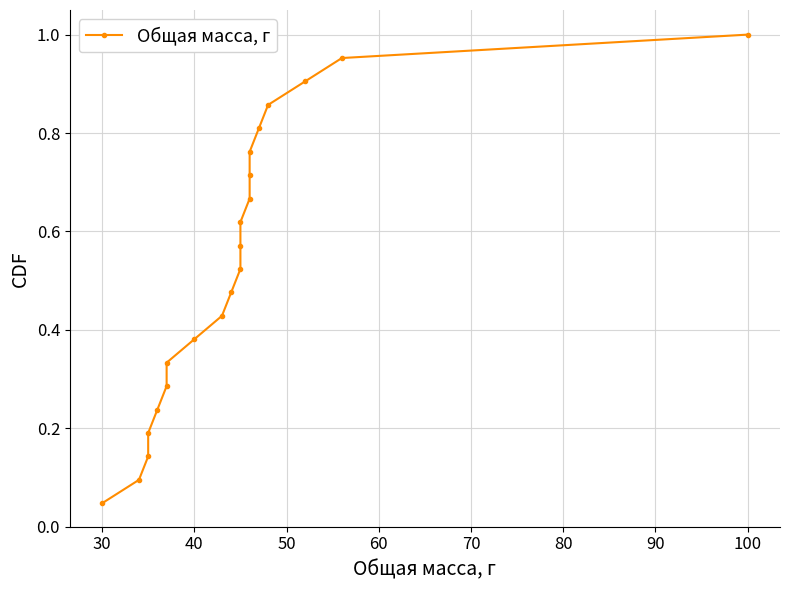

Does the chart display data point markers on the line(s)?

Yes